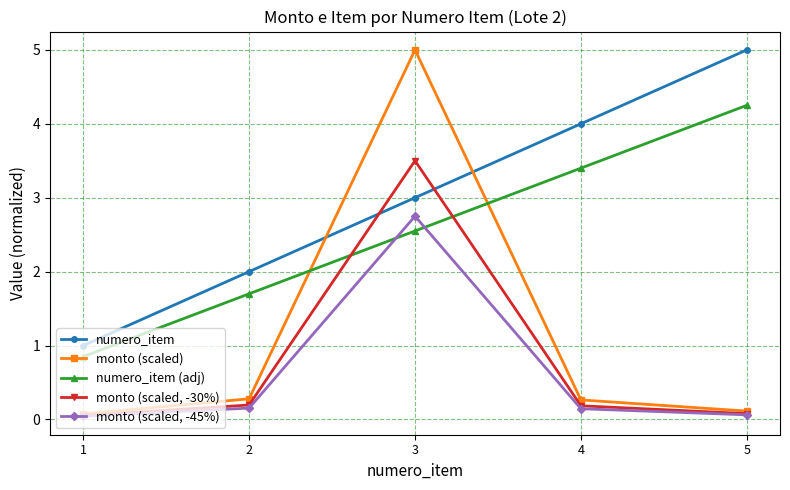

What is the sum of all monto (scaled, -30%) values?

4.0